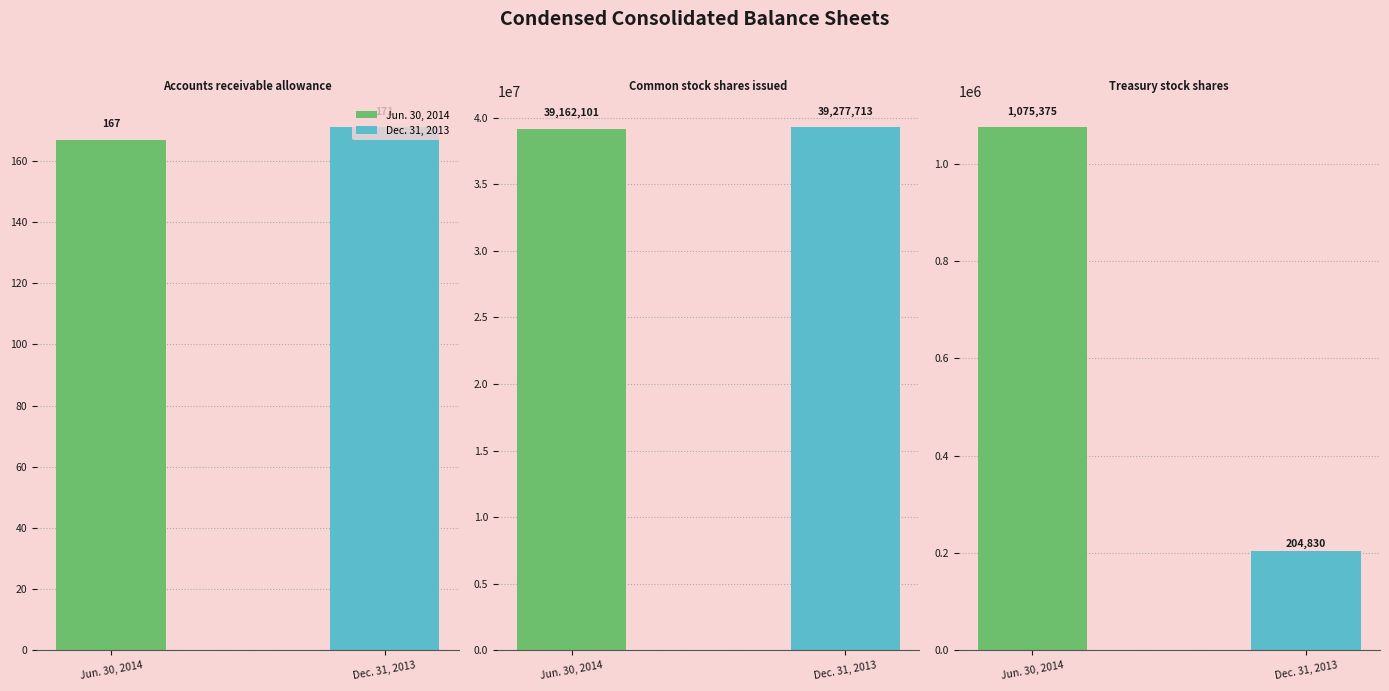

Reading left to right, what are all the values shown in this chart?

Jun. 30, 2014: 167	39162101	1075375
Dec. 31, 2013: 171	39277713	204830